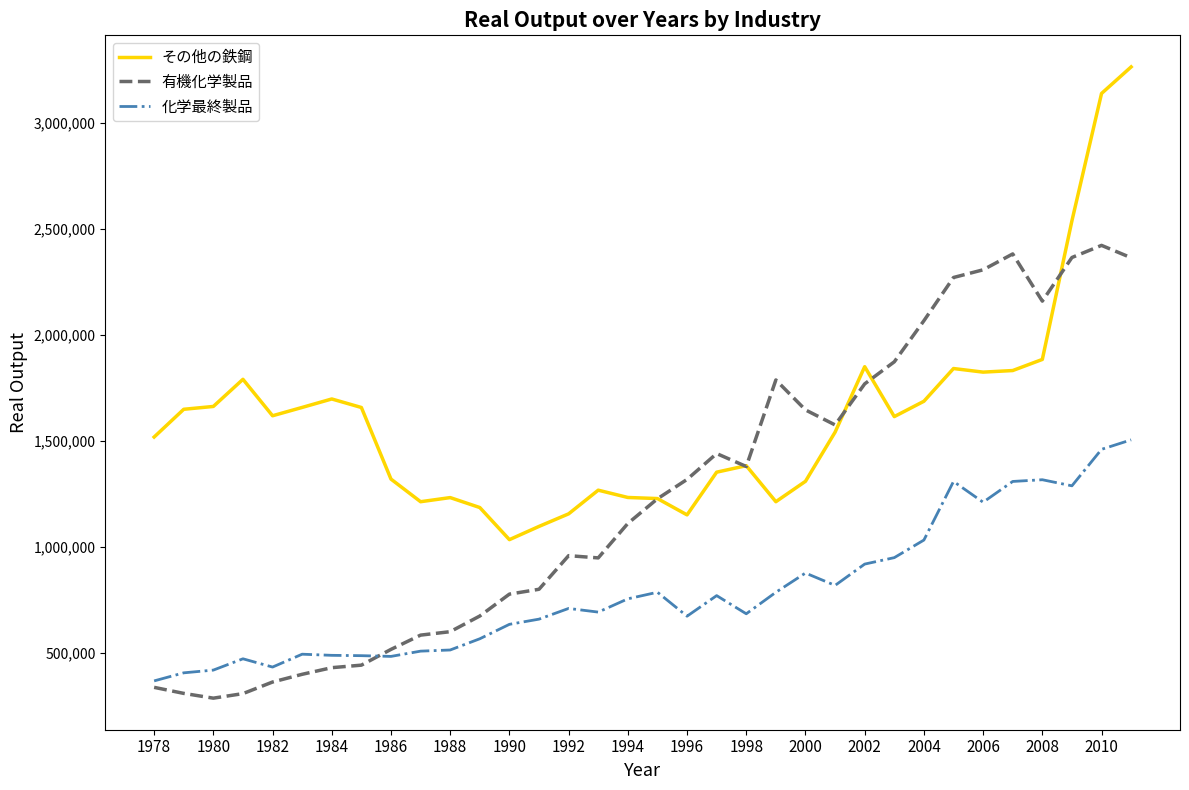

Which series has the widest spread of values?

その他の鉄鋼